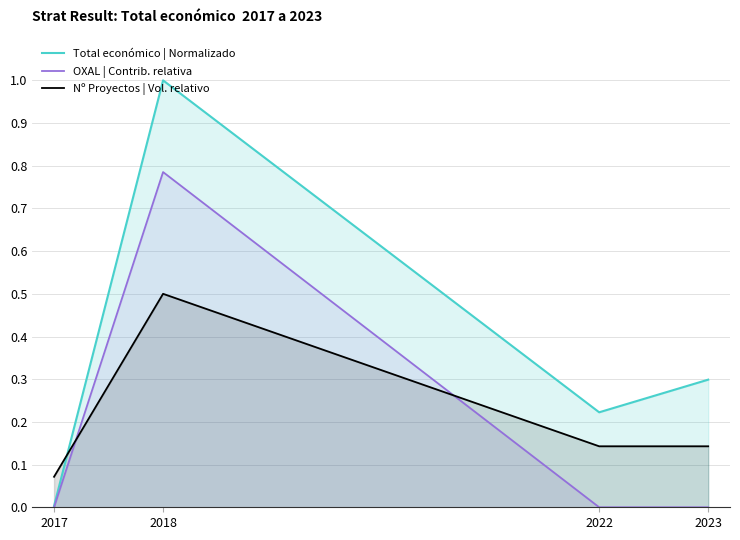

True or false: Total económico | Normalizado has a value of 0.3 at 2018.

False